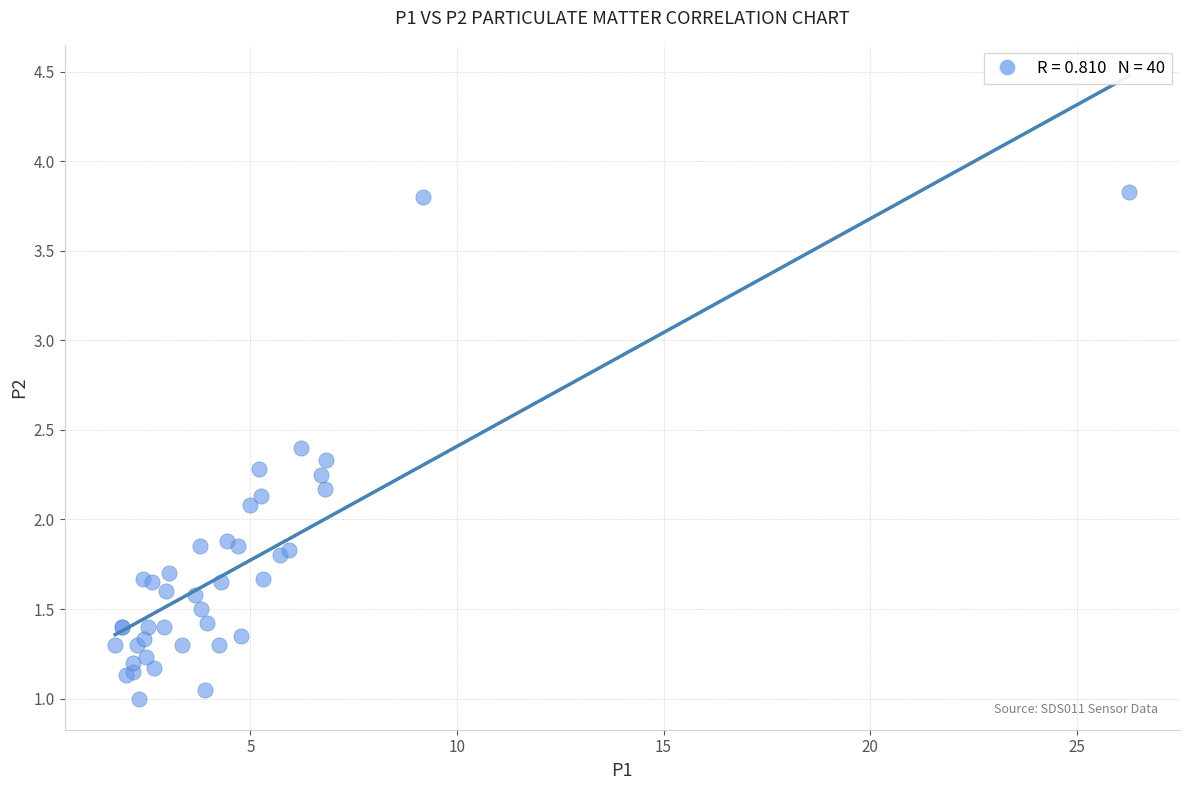

What Y value in the scatter plot is closest to 2?

2.1